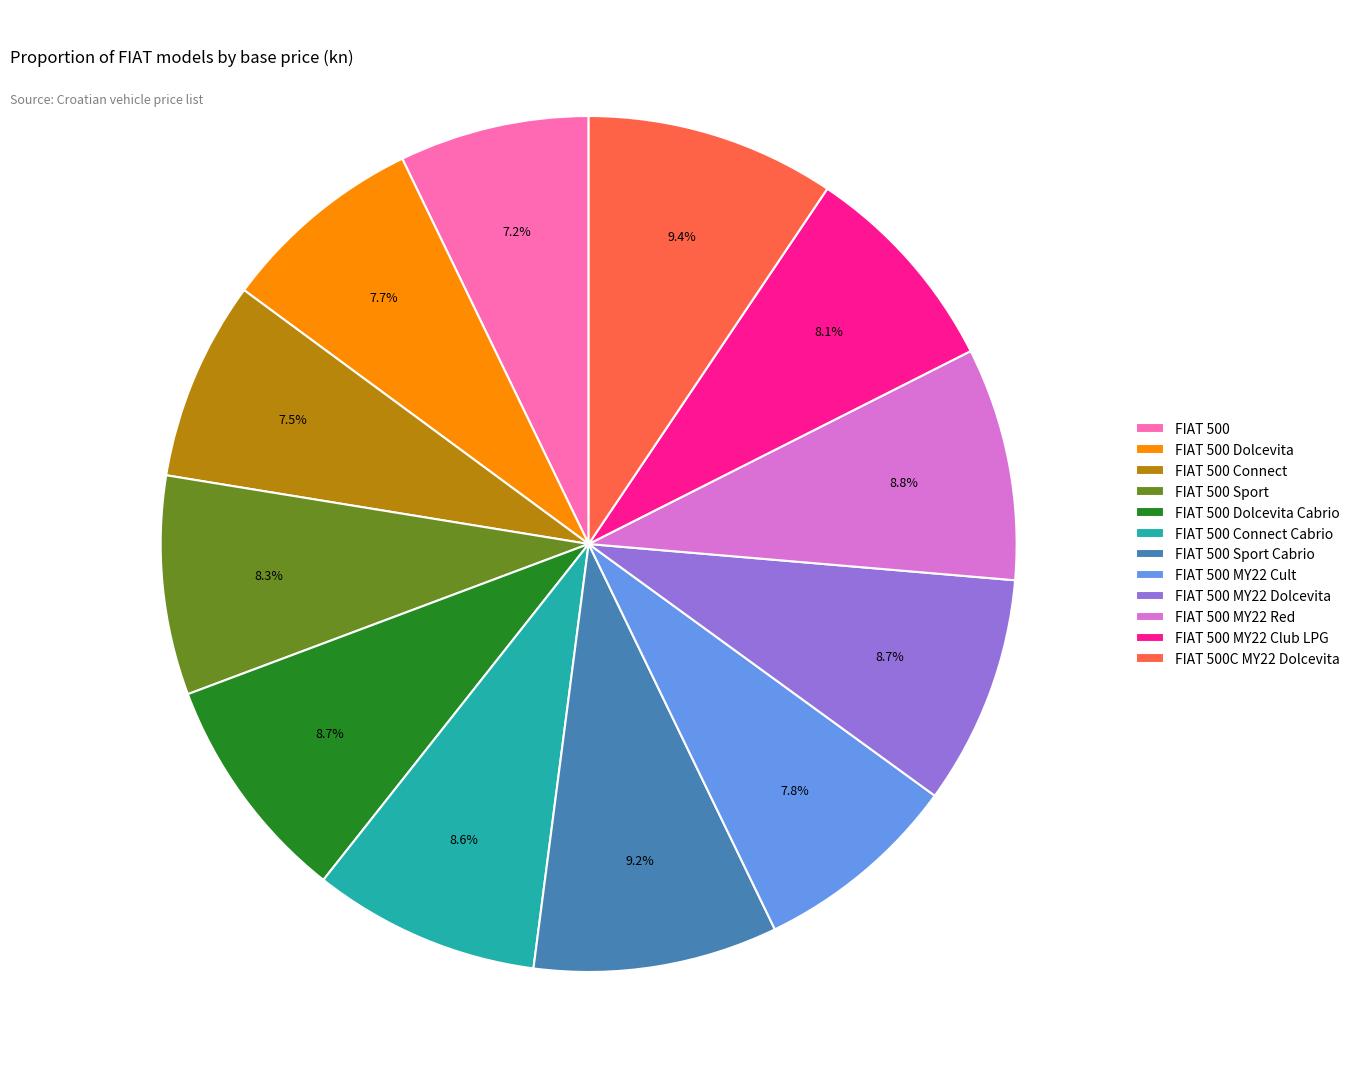

Is FIAT 500 Sport Cabrio the majority of the pie?

No